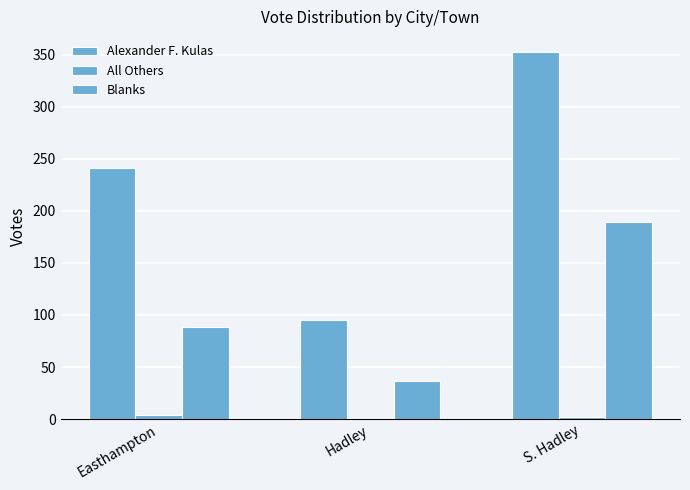

How many data points does each series have?

3